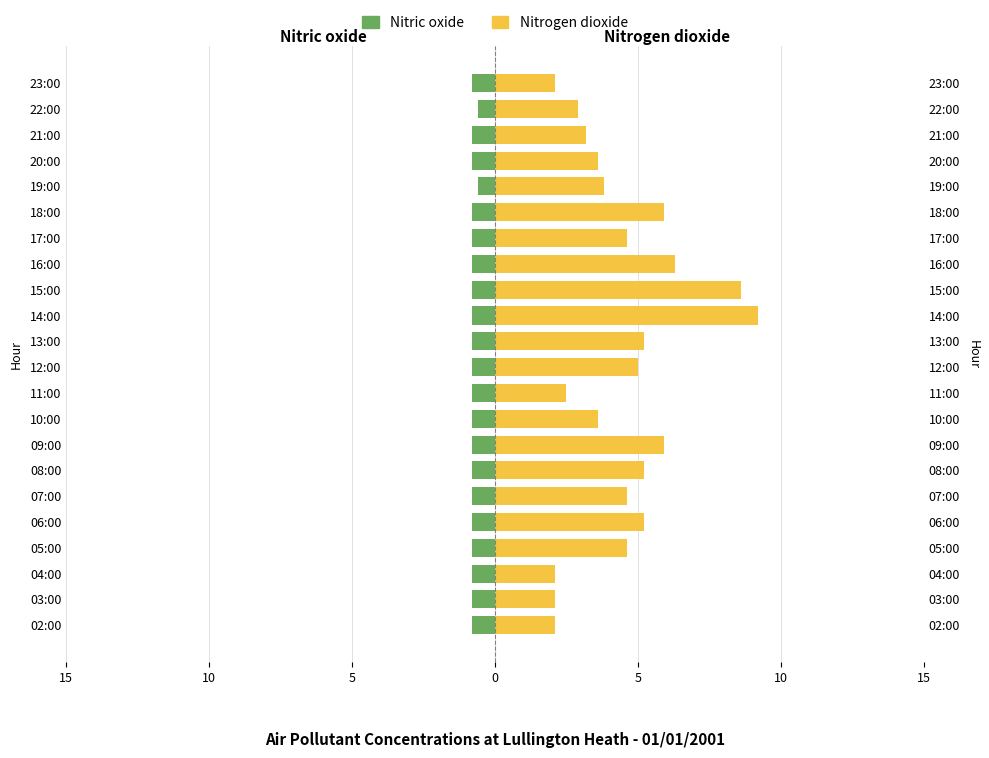

At 03:00, list the series in order from largest to smallest.

Nitrogen dioxide, Nitric oxide